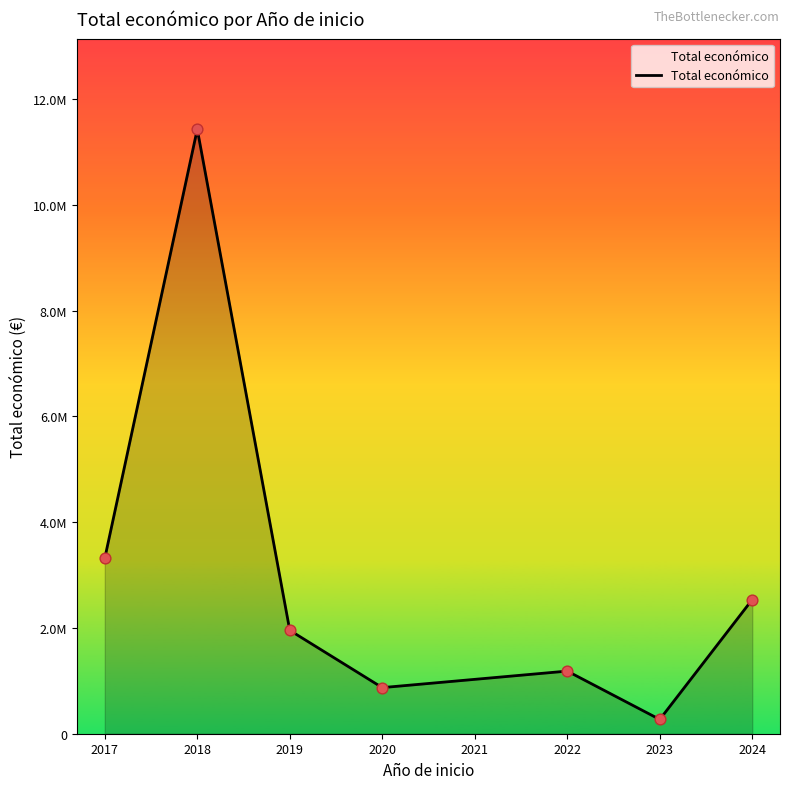

Is this an area chart (filled region under the line)?

Yes